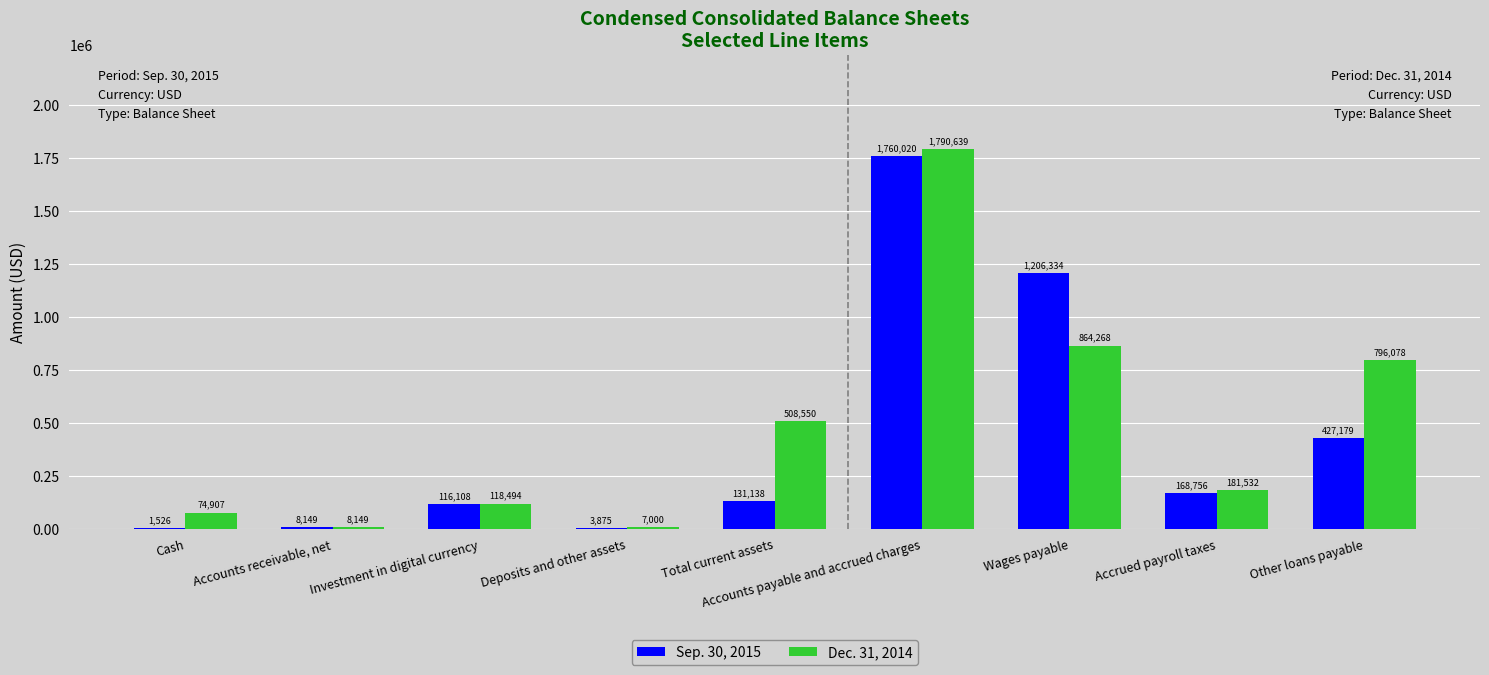

What is the sum of the Dec. 31, 2014 values at Deposits and other assets and Total current assets?

515550